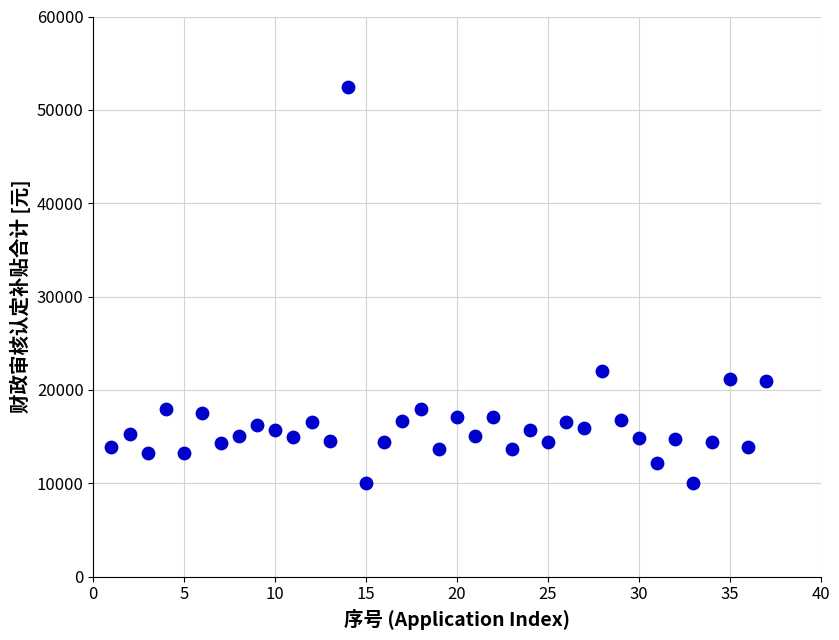

What Y value in the scatter plot is closest to 31242?

22013